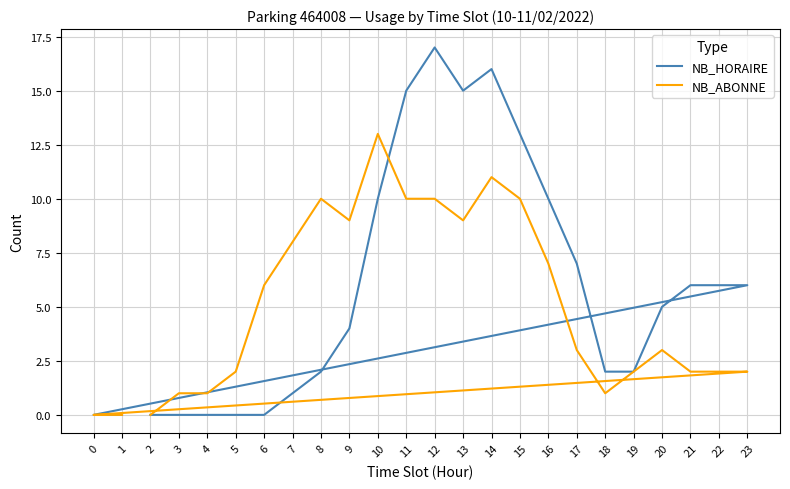

Reading left to right, transcribe all the data shown in this chart.

NB_HORAIRE: 2=0	3=0	4=0	5=0	6=0	7=1	8=2	9=4	10=10	11=15	12=17	13=15	14=16	15=13	16=10	17=7	18=2	19=2	20=5	21=6	22=6	23=6	0=0	1=0
NB_ABONNE: 2=0	3=1	4=1	5=2	6=6	7=8	8=10	9=9	10=13	11=10	12=10	13=9	14=11	15=10	16=7	17=3	18=1	19=2	20=3	21=2	22=2	23=2	0=0	1=0